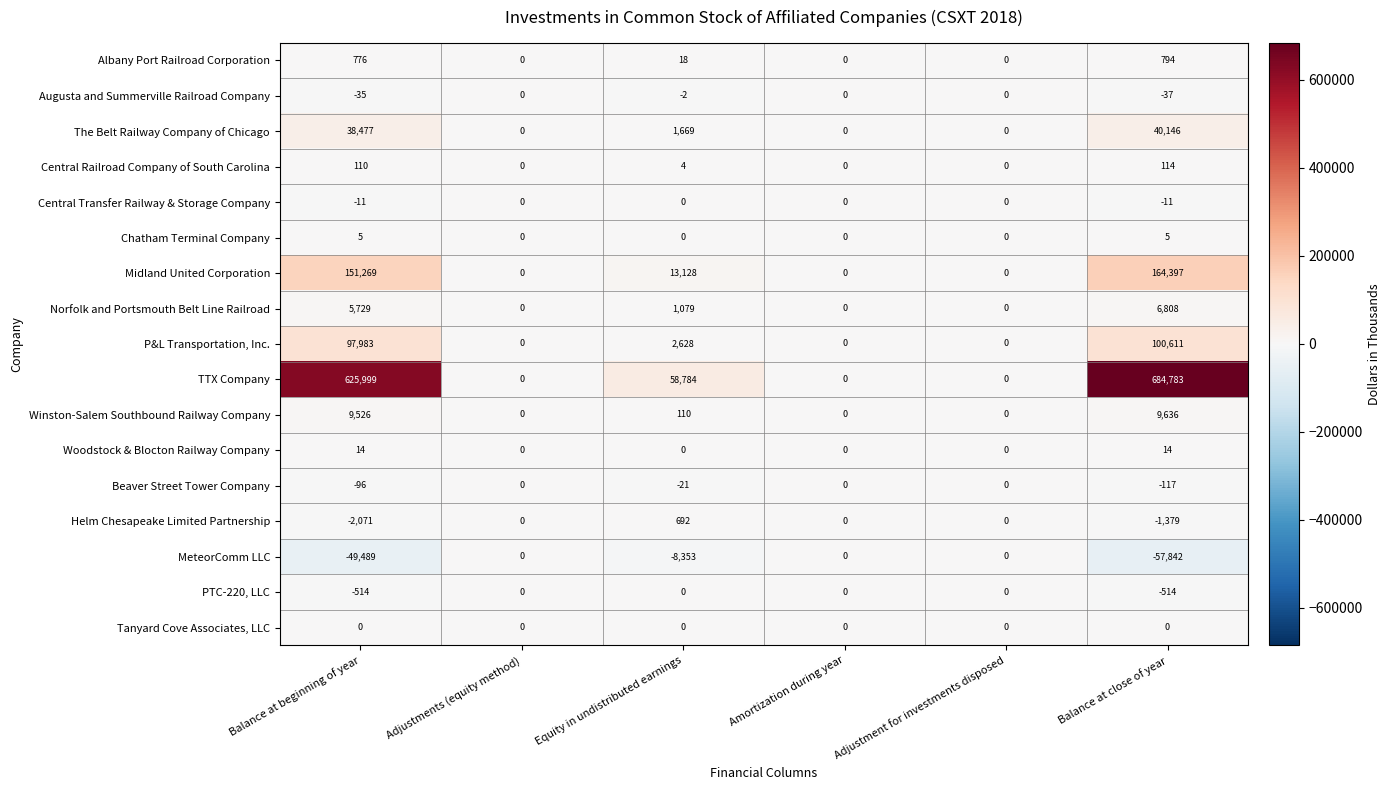

How many data points does each series have?

6